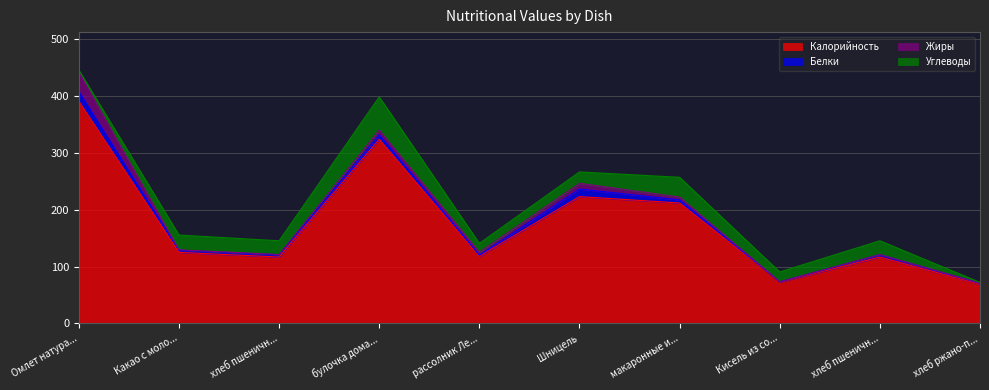

What position from the left is Какао с молоком?

2